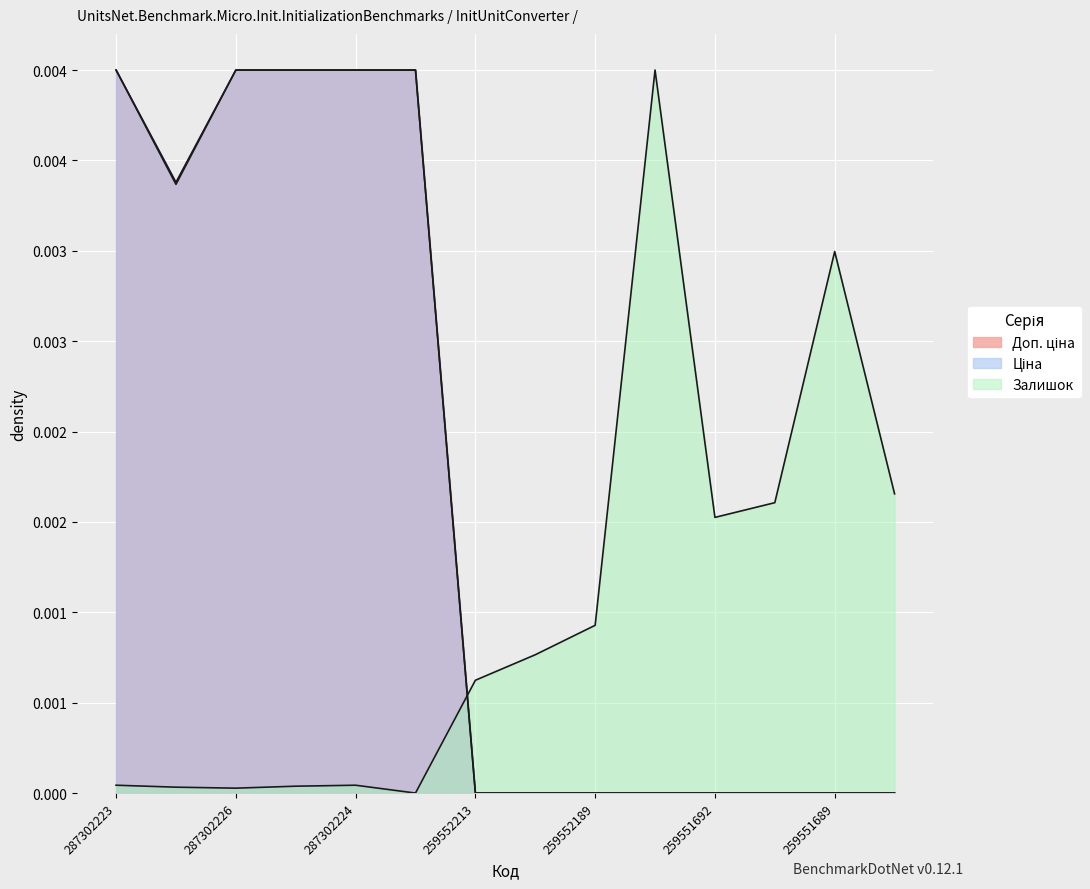

Is the value of Доп. ціна at 259552212 greater than the value of Залишок at 259552189?

No